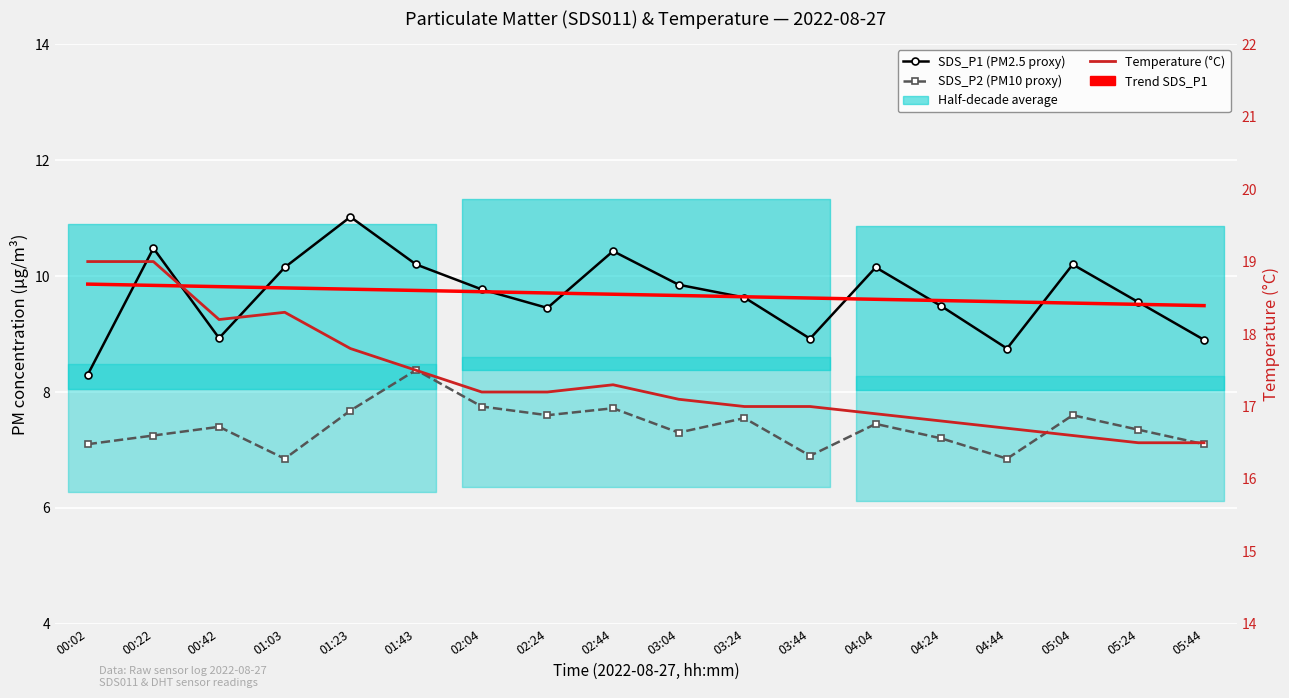

Is this an area chart (filled region under the line)?

No